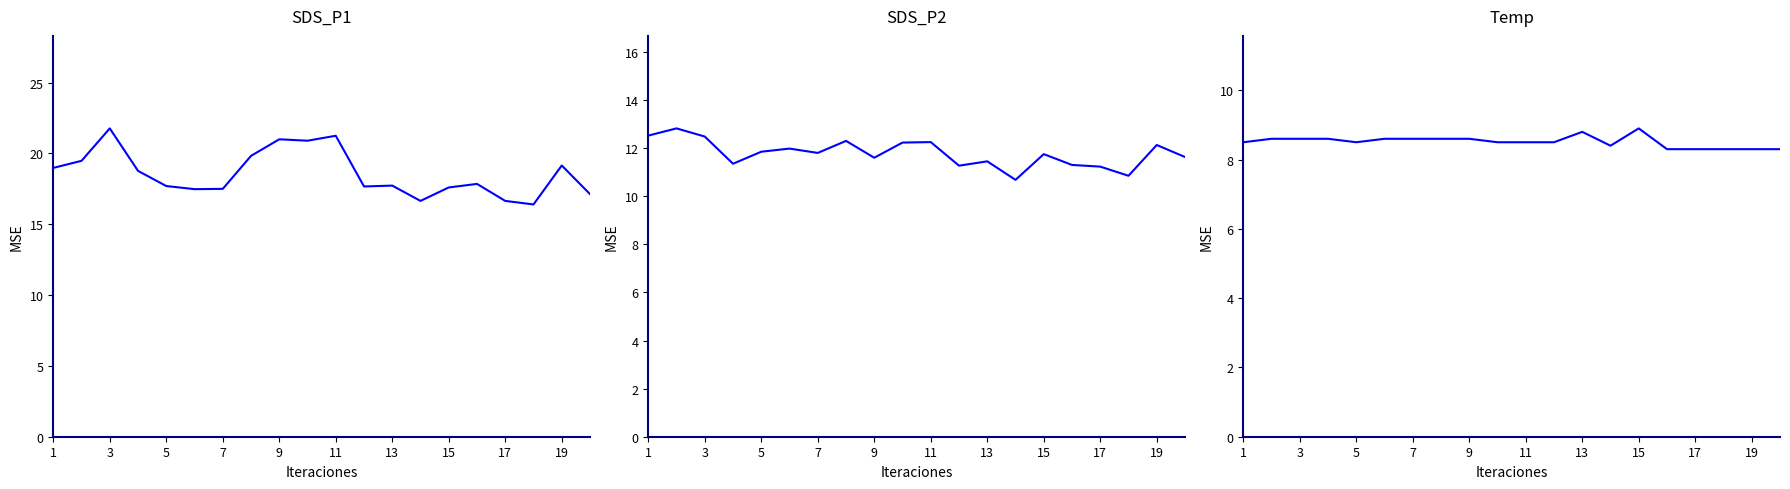

True or false: SDS_P2 and Temp cross at least once.

False